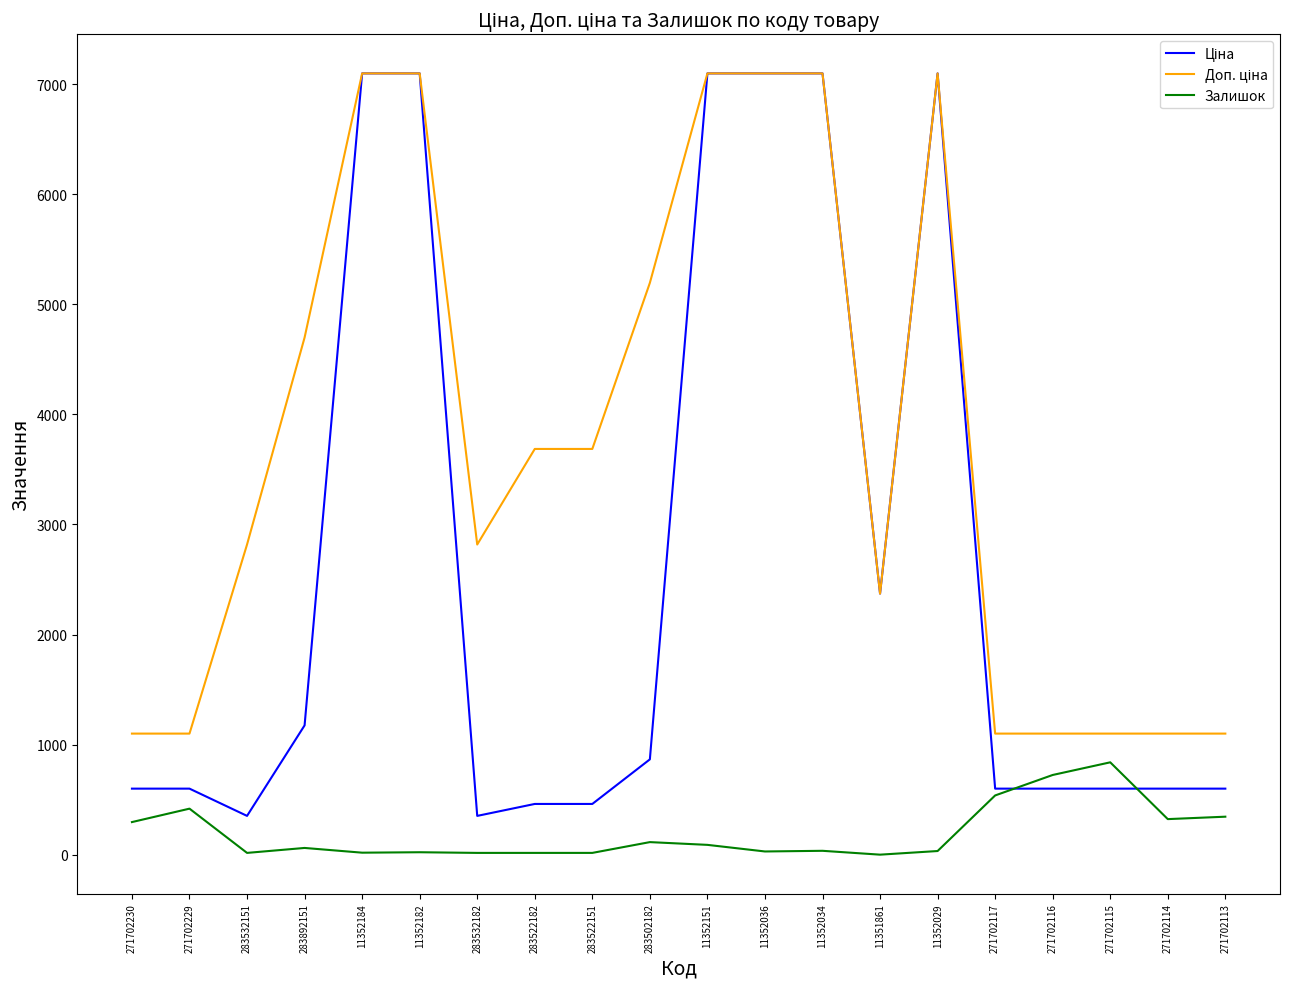

What is the maximum value shown in the chart?

7098.8